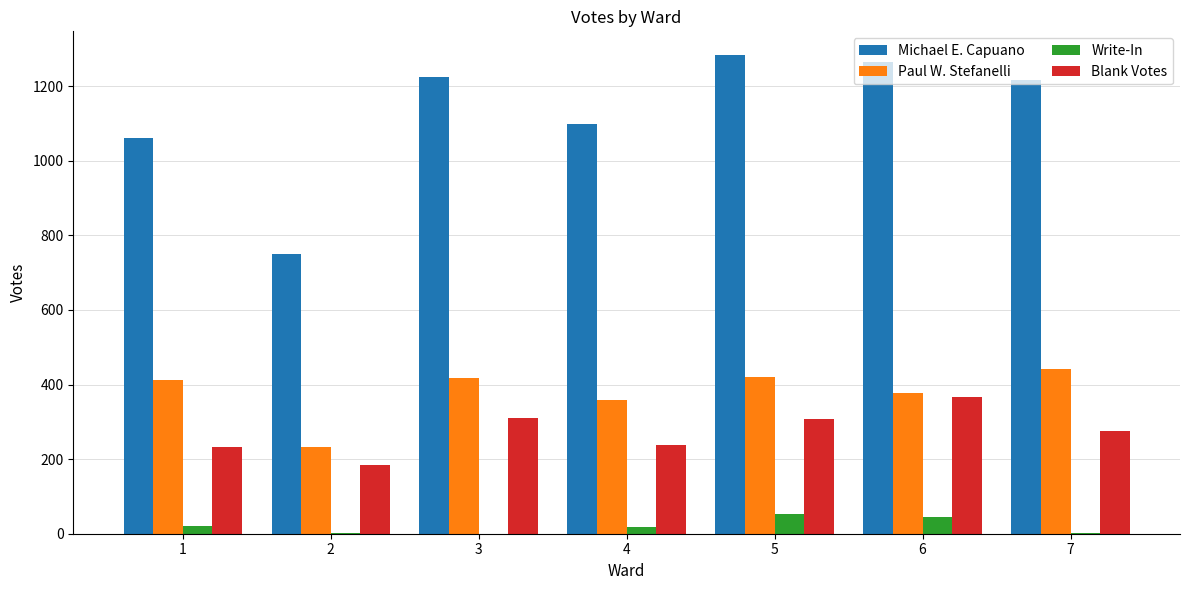

What is the spread (max minus min) of values at 3?

1224